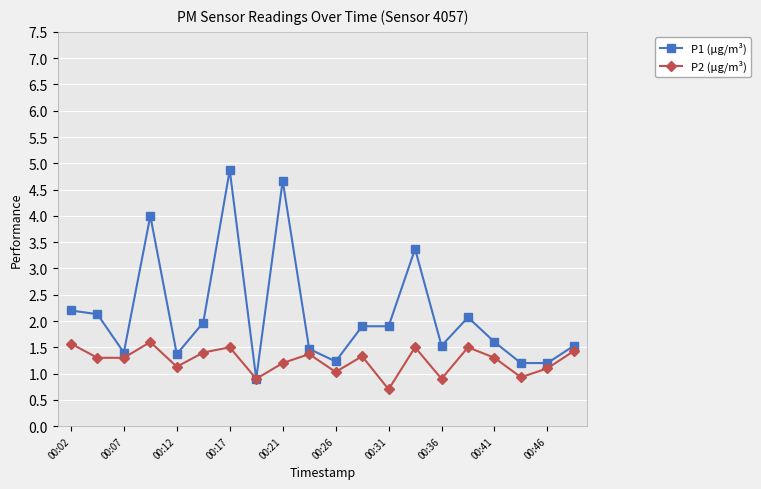

What is the difference between the maximum and minimum values in the P2 (µg/m³) series?

0.9